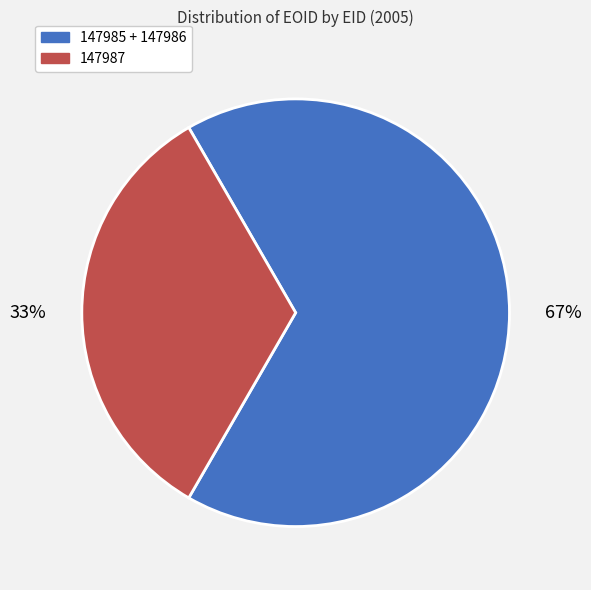

Which has a higher value, 147985 + 147986 or 147987?

147985 + 147986